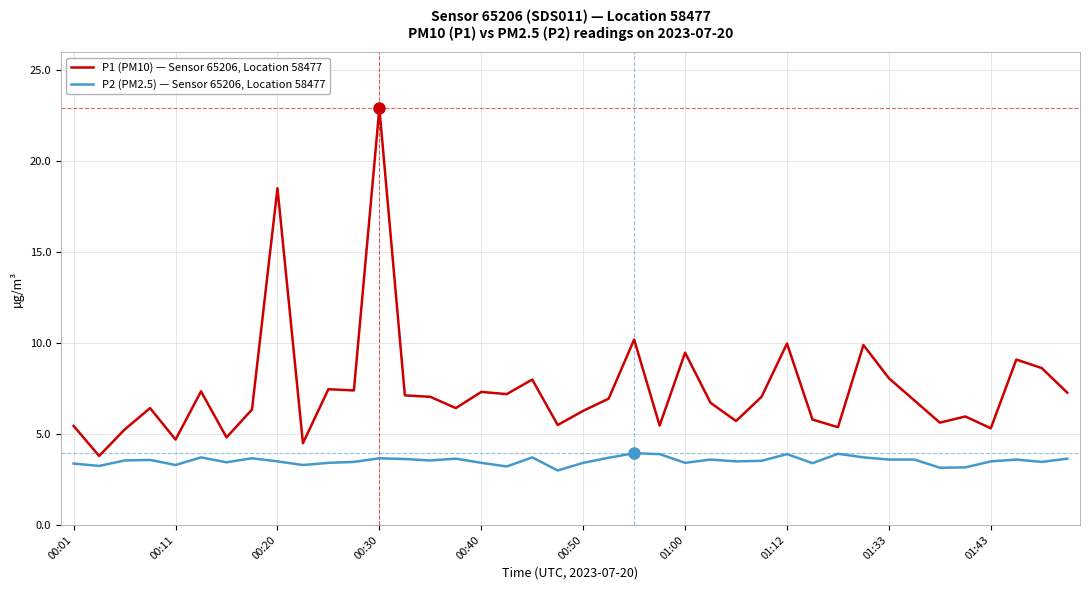

True or false: P2 (PM2.5) — Sensor 65206, Location 58477 and P1 (PM10) — Sensor 65206, Location 58477 intersect in this chart.

False